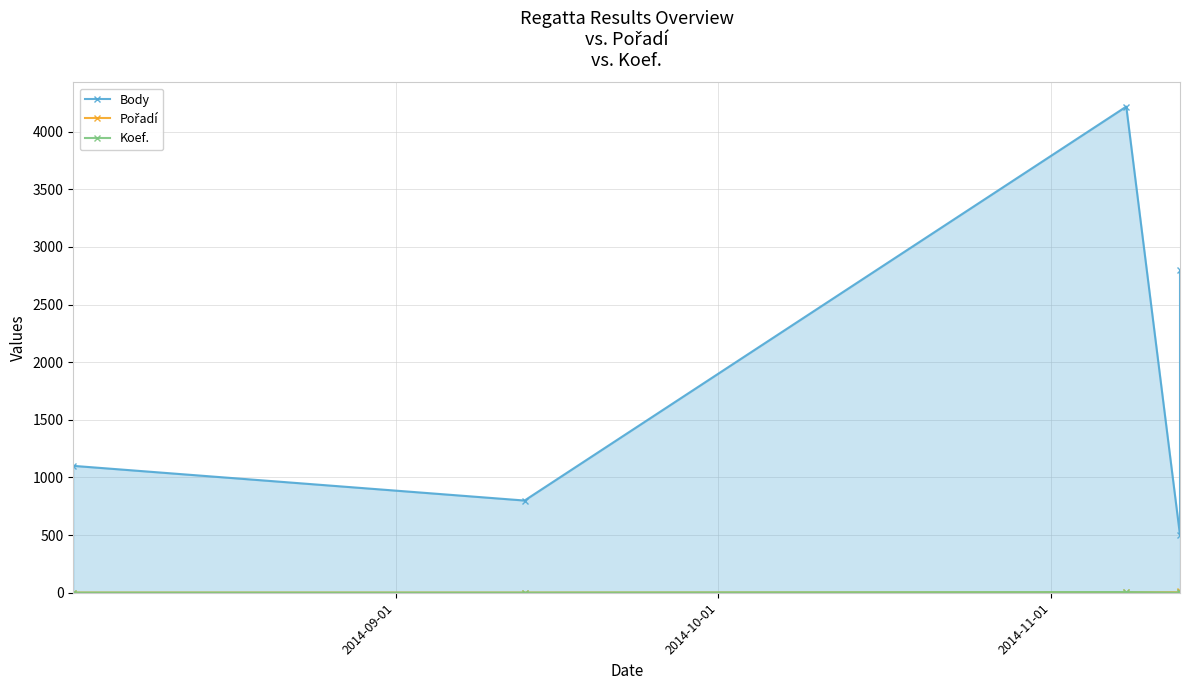

How many categories are shown in the chart?

5